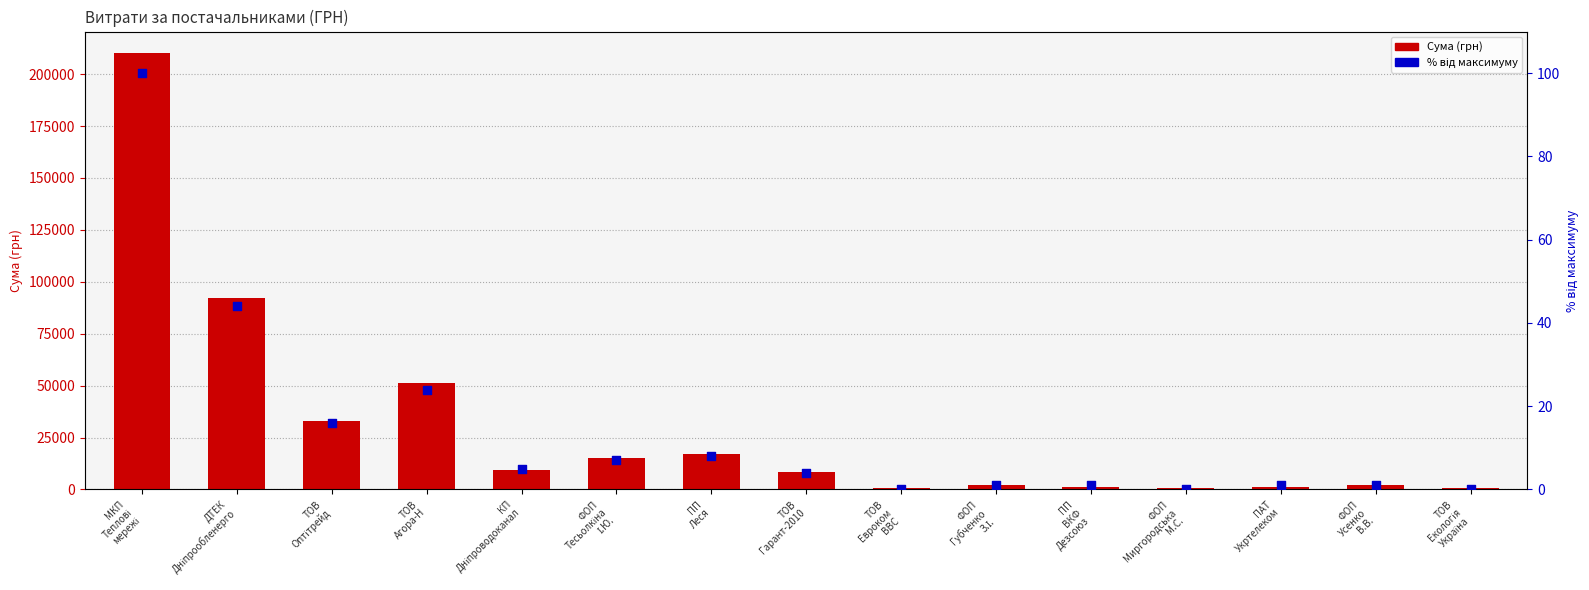

At how many categories does at least one series exceed 190776?

1